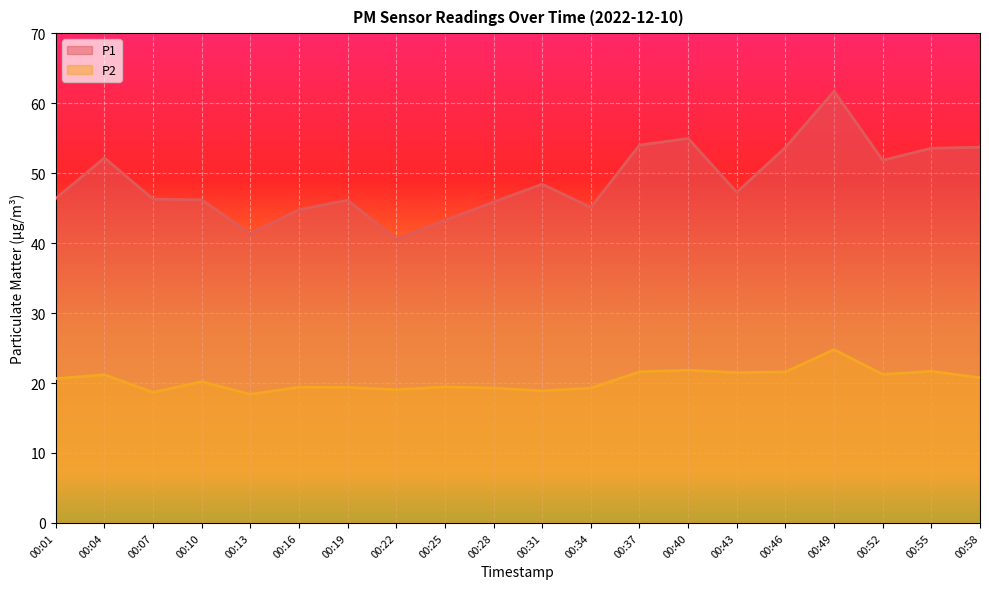

What is the difference between the P1 values at 00:25 and 00:31?

5.2